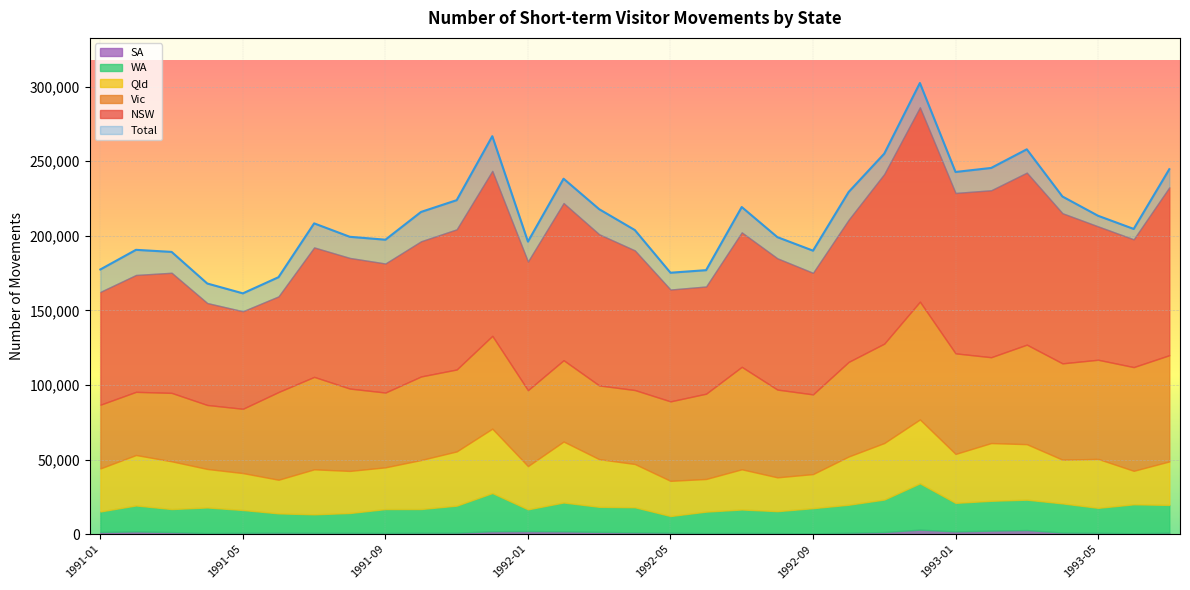

What value does the SA series have at 1992-05, to the nearest 10?

950